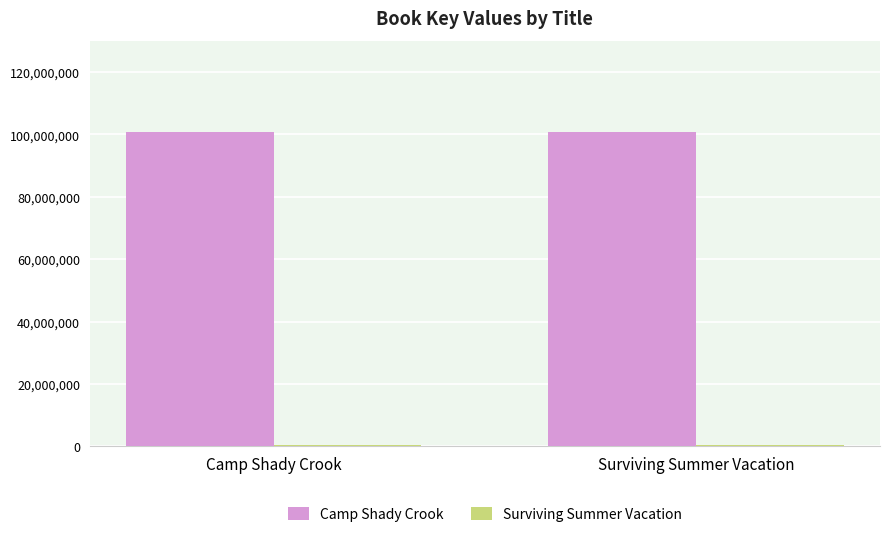

Which series has the largest total across all categories?

Camp Shady Crook